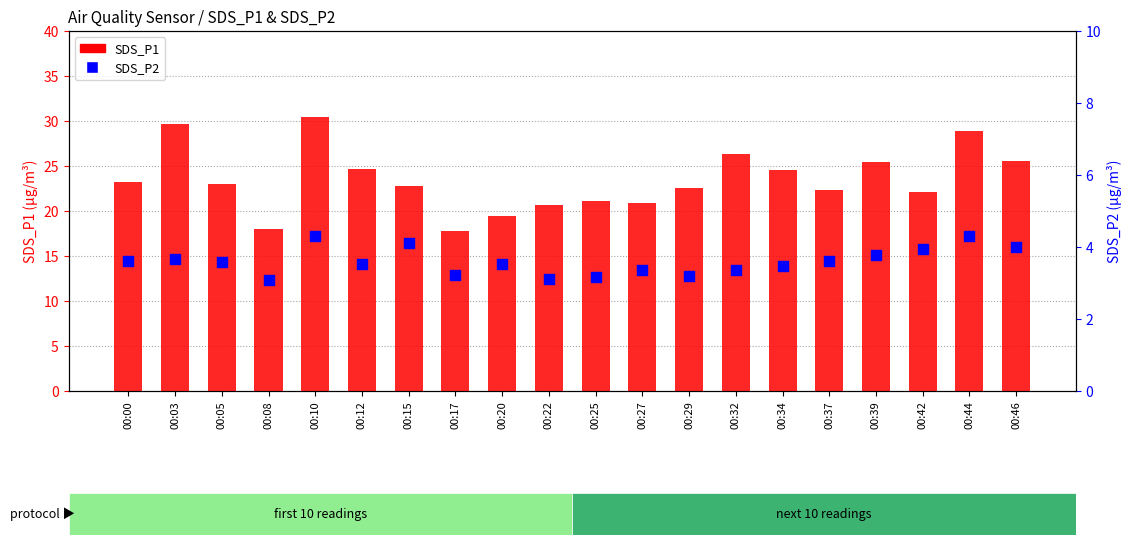

Which series has the largest total across all categories?

SDS_P1